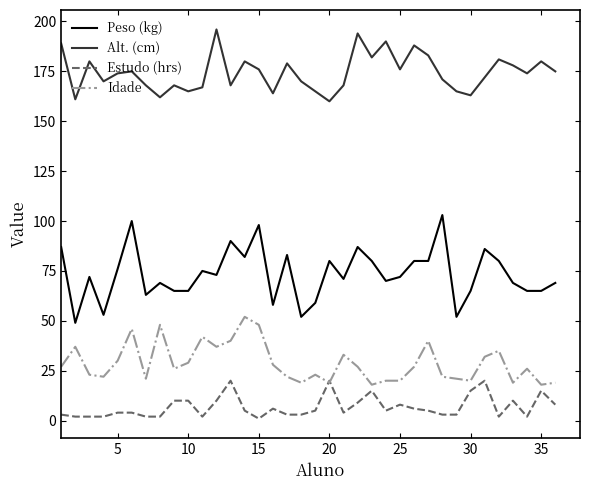

What is the smallest value displayed?

1